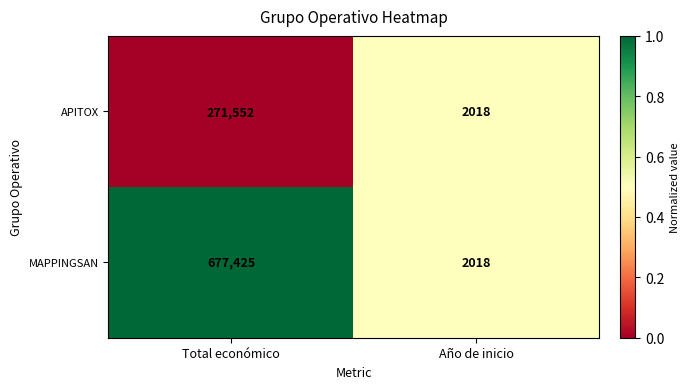

Which series has the largest range (max minus min)?

MAPPINGSAN